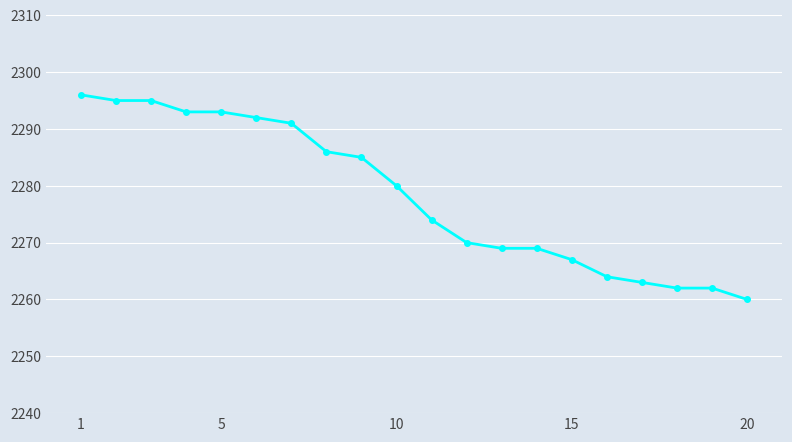

Reading right to left, list all the values displayed in this chart.

2260	2262	2262	2263	2264	2267	2269	2269	2270	2274	2280	2285	2286	2291	2292	2293	2293	2295	2295	2296